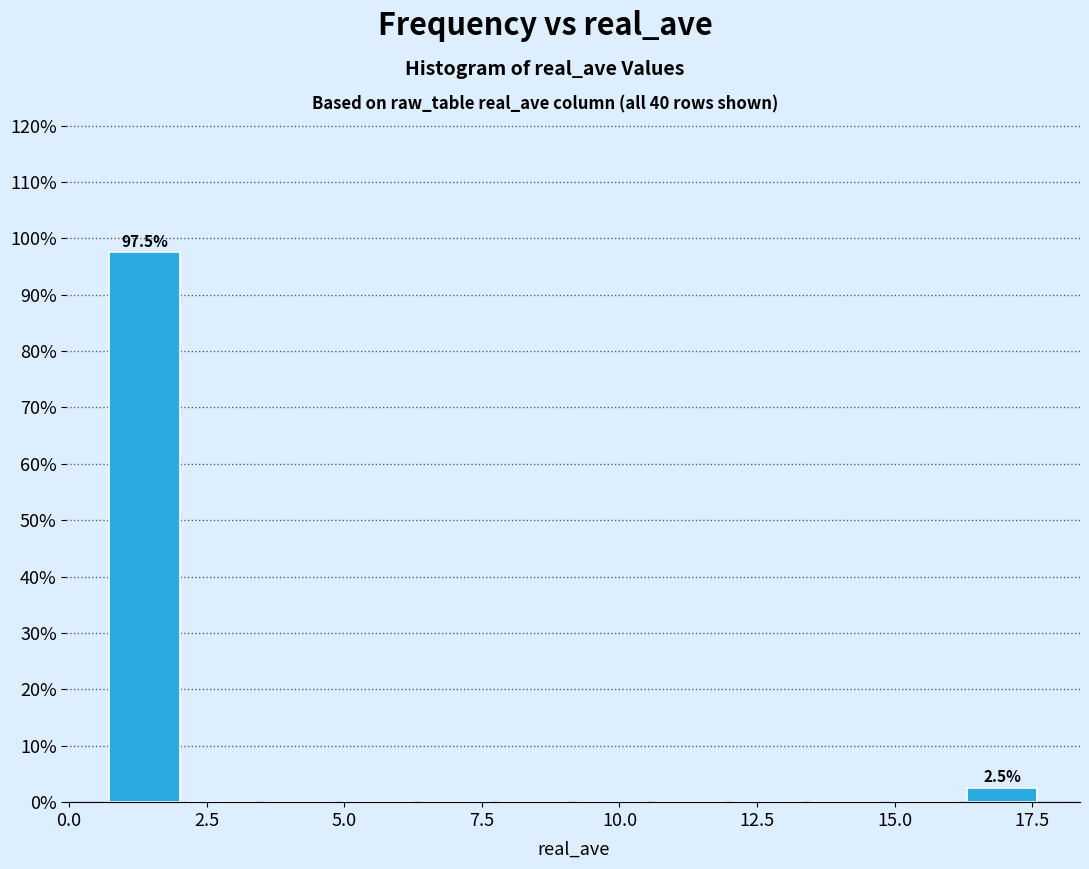

Around what value on the x-axis is the tallest bar? Give the approximate position of its centre, as read against the axis.

1.5